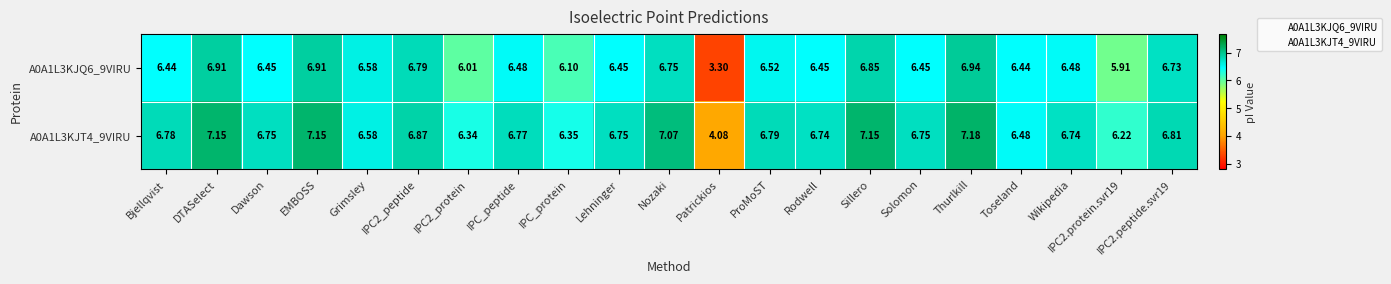

At which category is the sum across all series the highest?

Thurlkill